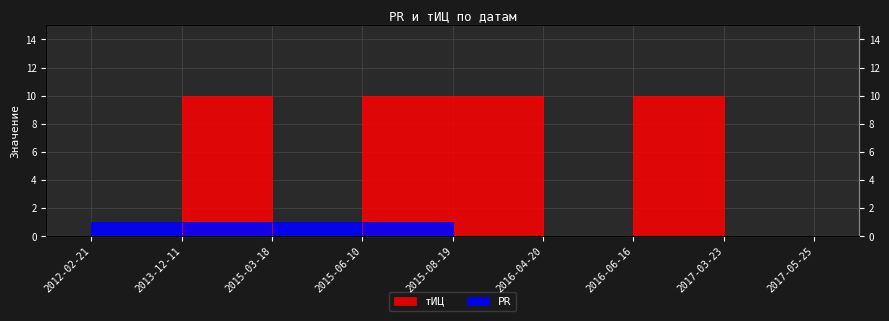

At which label does тИЦ reach its minimum?

2012-02-21